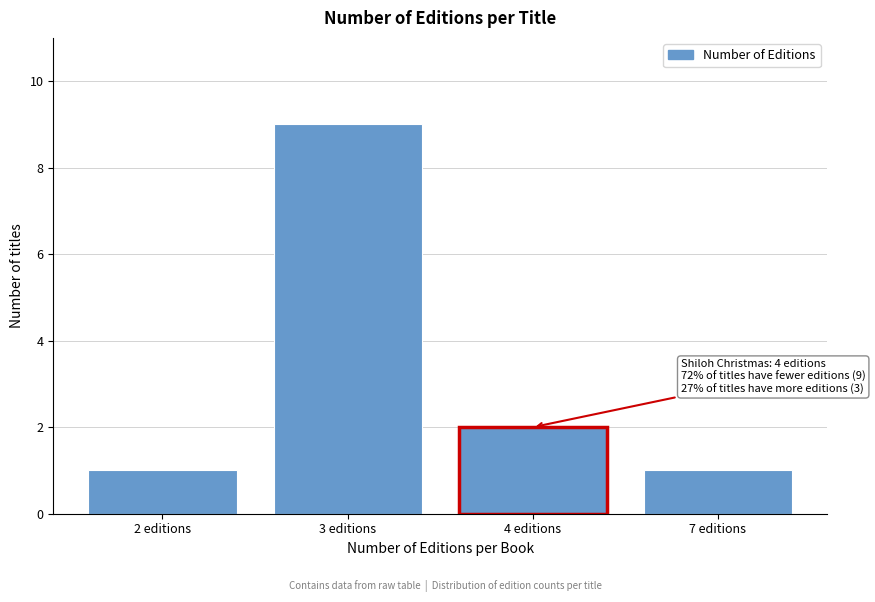

Reading left to right, extract all data points from this chart.

1	9	2	1